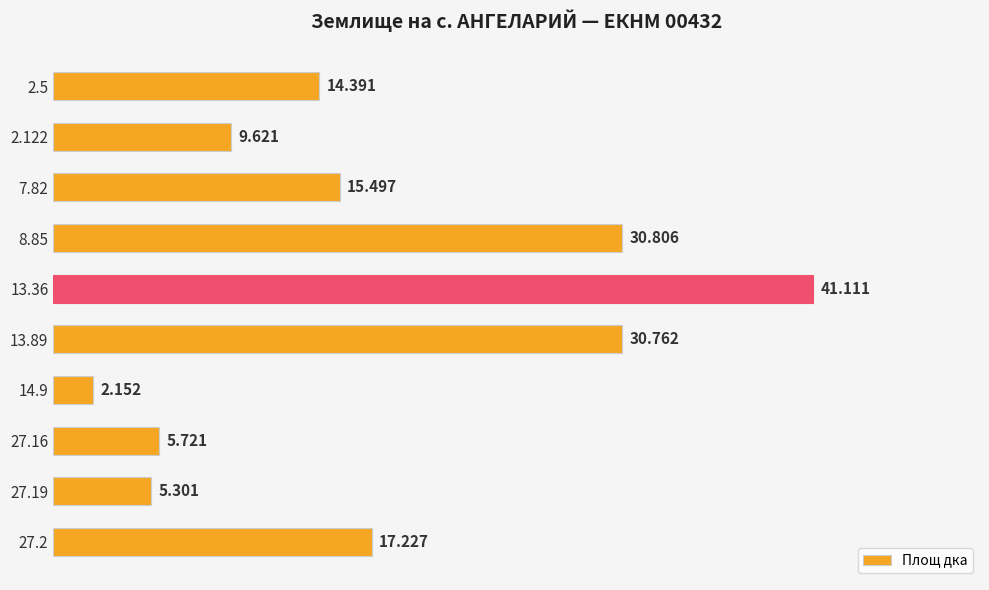

How many values are below 15?

5